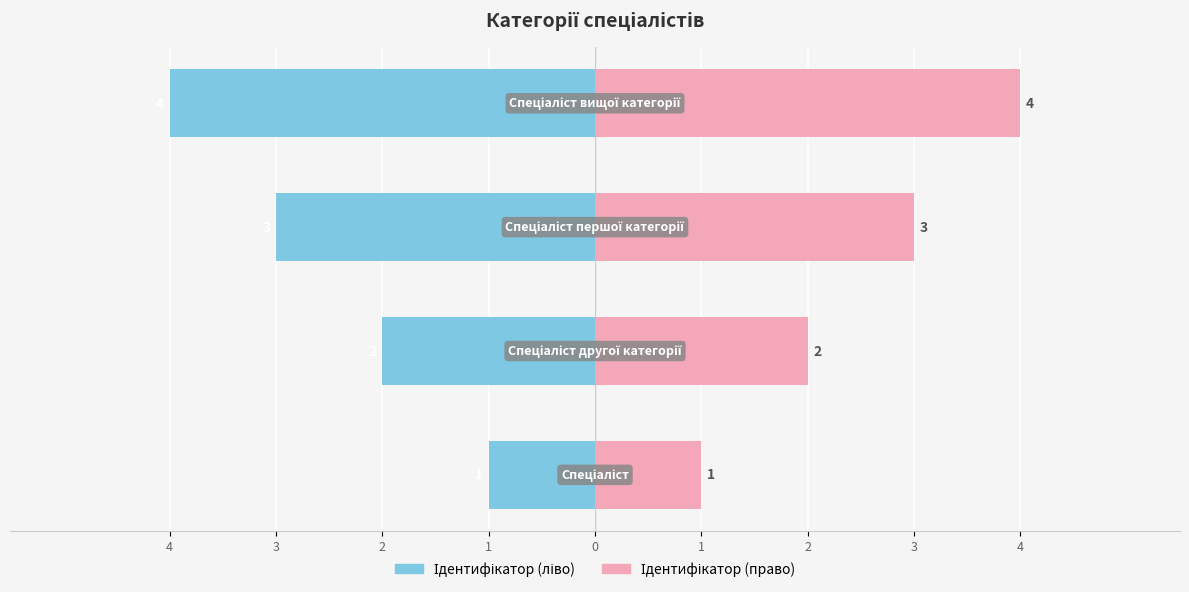

Are the bars horizontal?

Yes